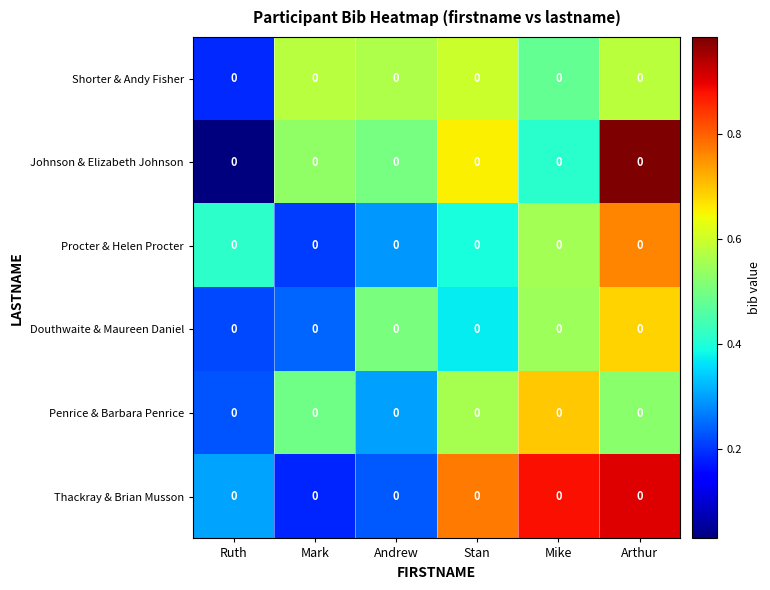

Reading left to right, what are all the values shown in this chart?

Shorter & Andy Fisher: Ruth=0.0	Mark=0.0	Andrew=0.0	Stan=0.0	Mike=0.0	Arthur=0.0
Johnson & Elizabeth Johnson: Ruth=0.0	Mark=0.0	Andrew=0.0	Stan=0.0	Mike=0.0	Arthur=0.0
Procter & Helen Procter: Ruth=0.0	Mark=0.0	Andrew=0.0	Stan=0.0	Mike=0.0	Arthur=0.0
Douthwaite & Maureen Daniel: Ruth=0.0	Mark=0.0	Andrew=0.0	Stan=0.0	Mike=0.0	Arthur=0.0
Penrice & Barbara Penrice: Ruth=0.0	Mark=0.0	Andrew=0.0	Stan=0.0	Mike=0.0	Arthur=0.0
Thackray & Brian Musson: Ruth=0.0	Mark=0.0	Andrew=0.0	Stan=0.0	Mike=0.0	Arthur=0.0